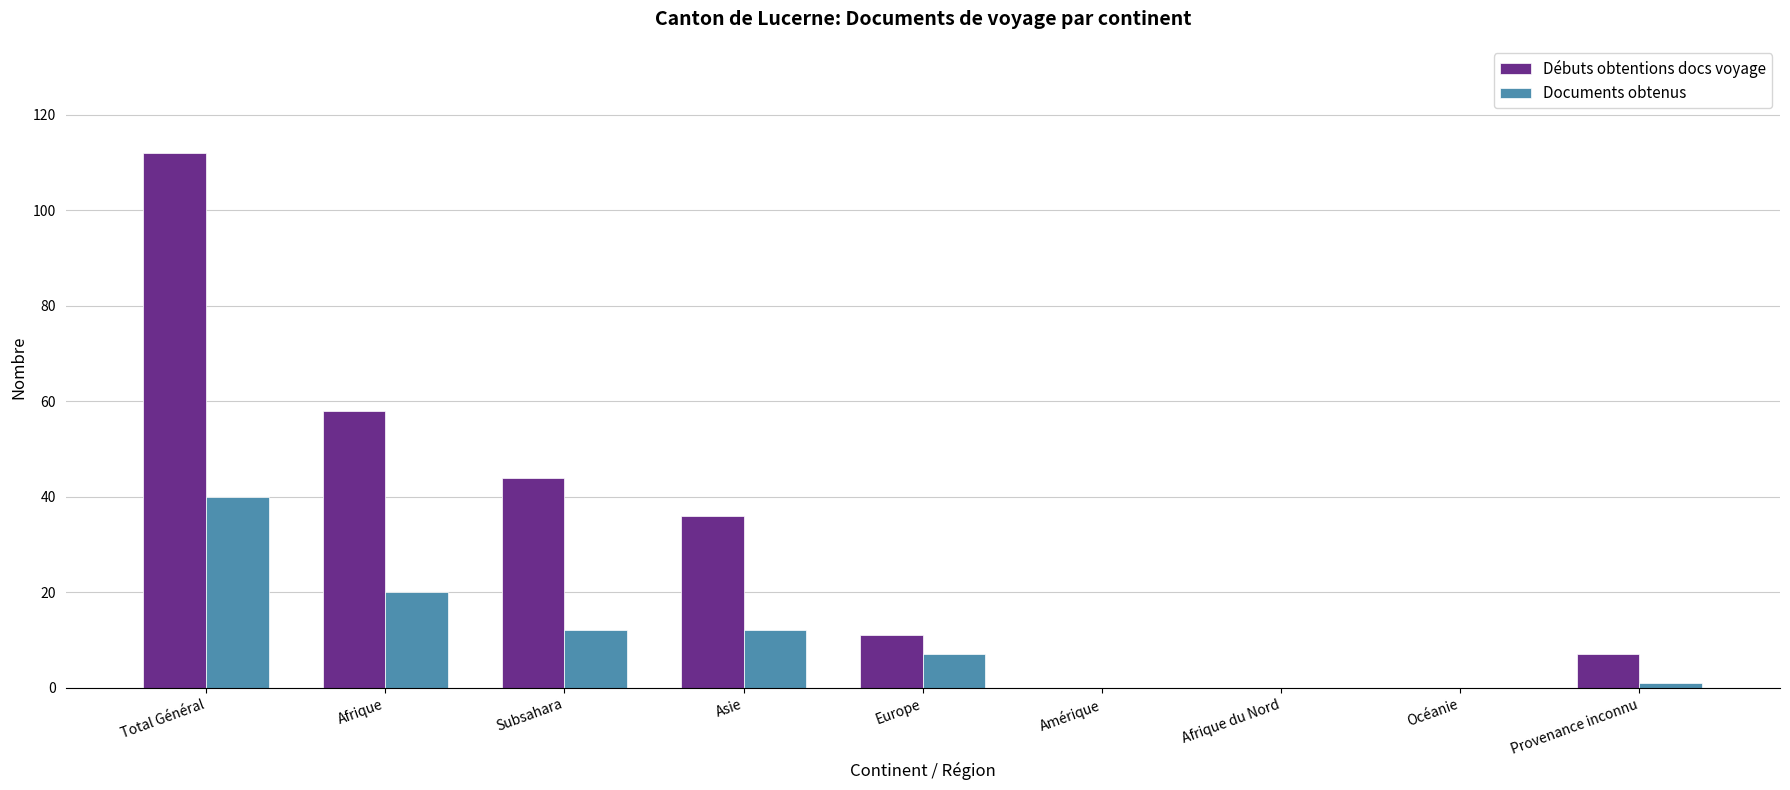

What is the sum of all Débuts obtentions docs voyage values?

268